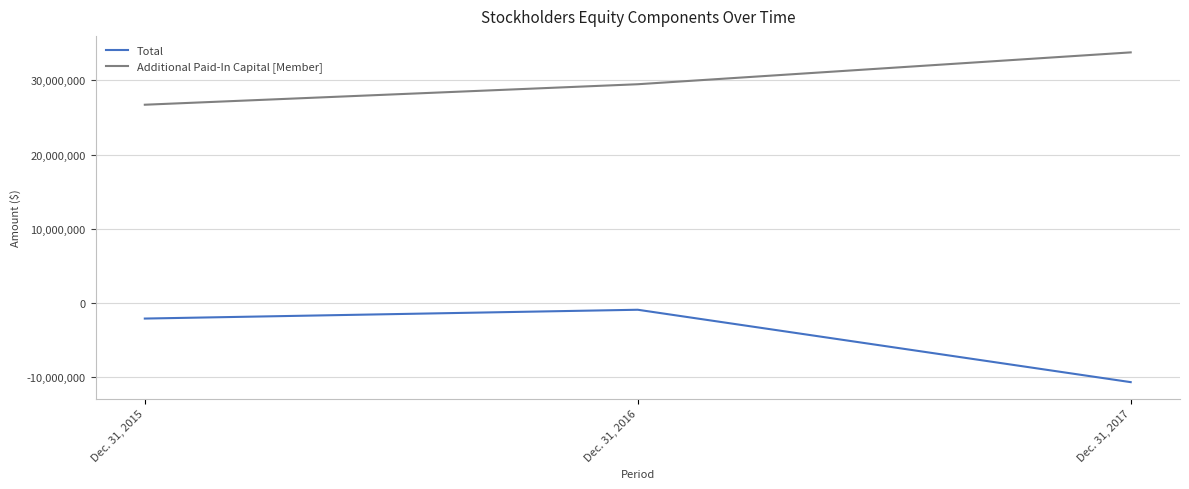

Reading left to right, what are all the values shown in this chart?

Total: Dec. 31, 2015=-2088879	Dec. 31, 2016=-903027	Dec. 31, 2017=-10651224
Additional Paid-In Capital [Member]: Dec. 31, 2015=26703900	Dec. 31, 2016=29463343	Dec. 31, 2017=33753106